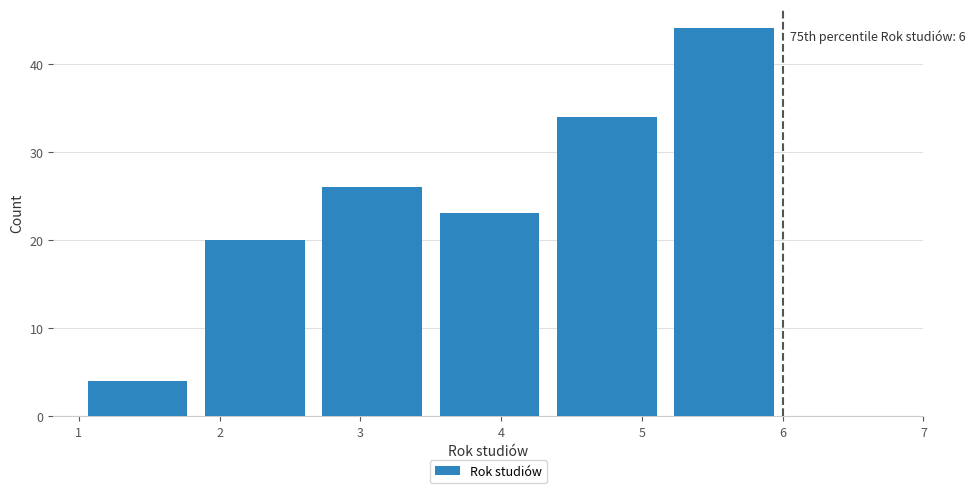

Over which range of the x-axis is the bar tallest?

5.2 to 6.0